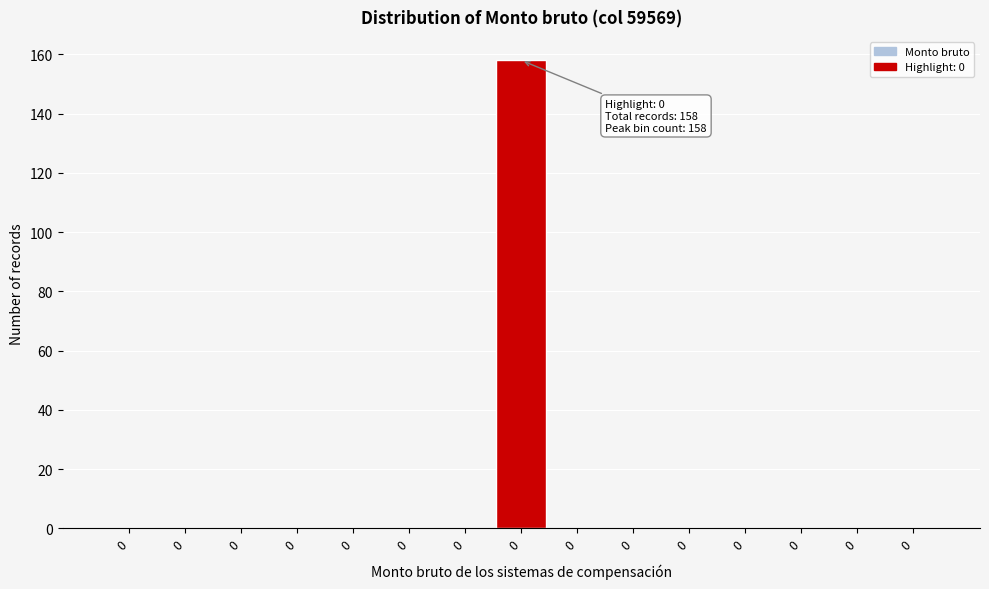

Are the bars horizontal?

No